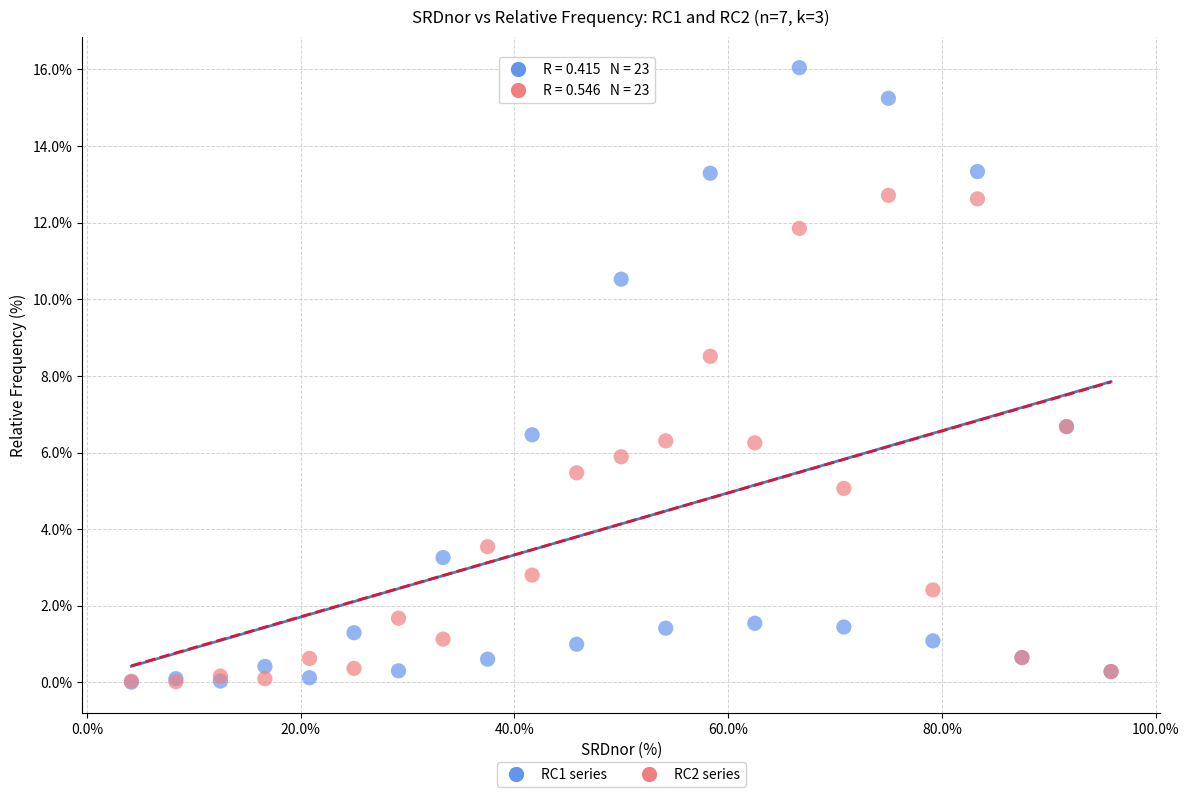

Across all series, what Y value is closest to 8?

8.5